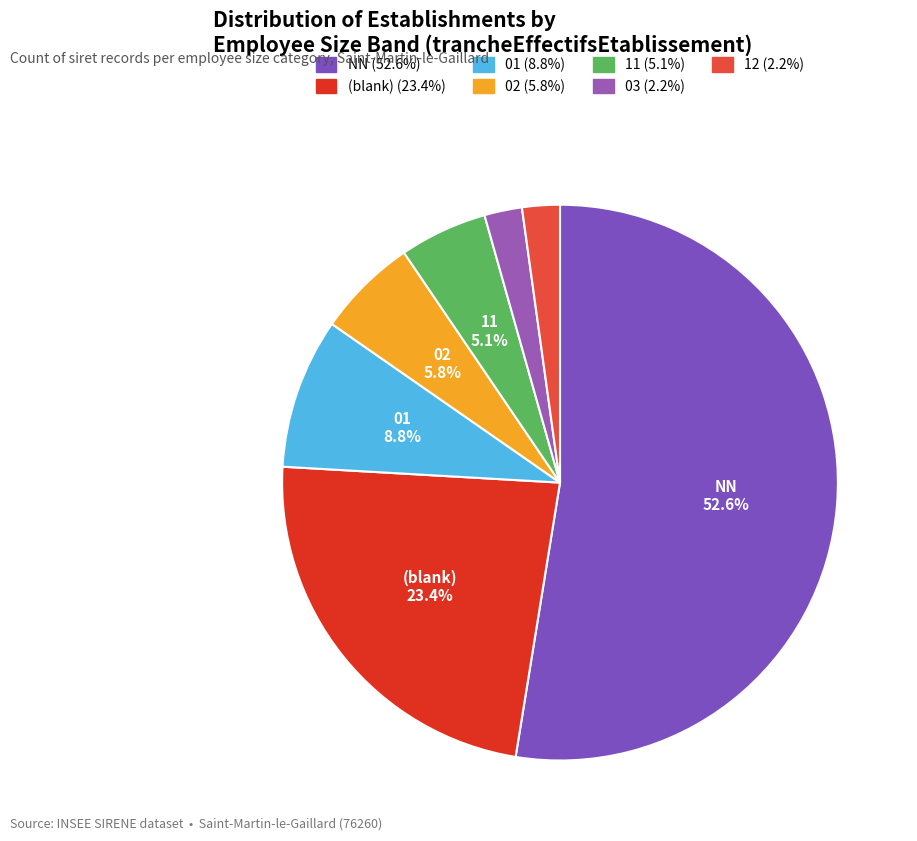

Which slice is the largest?

NN